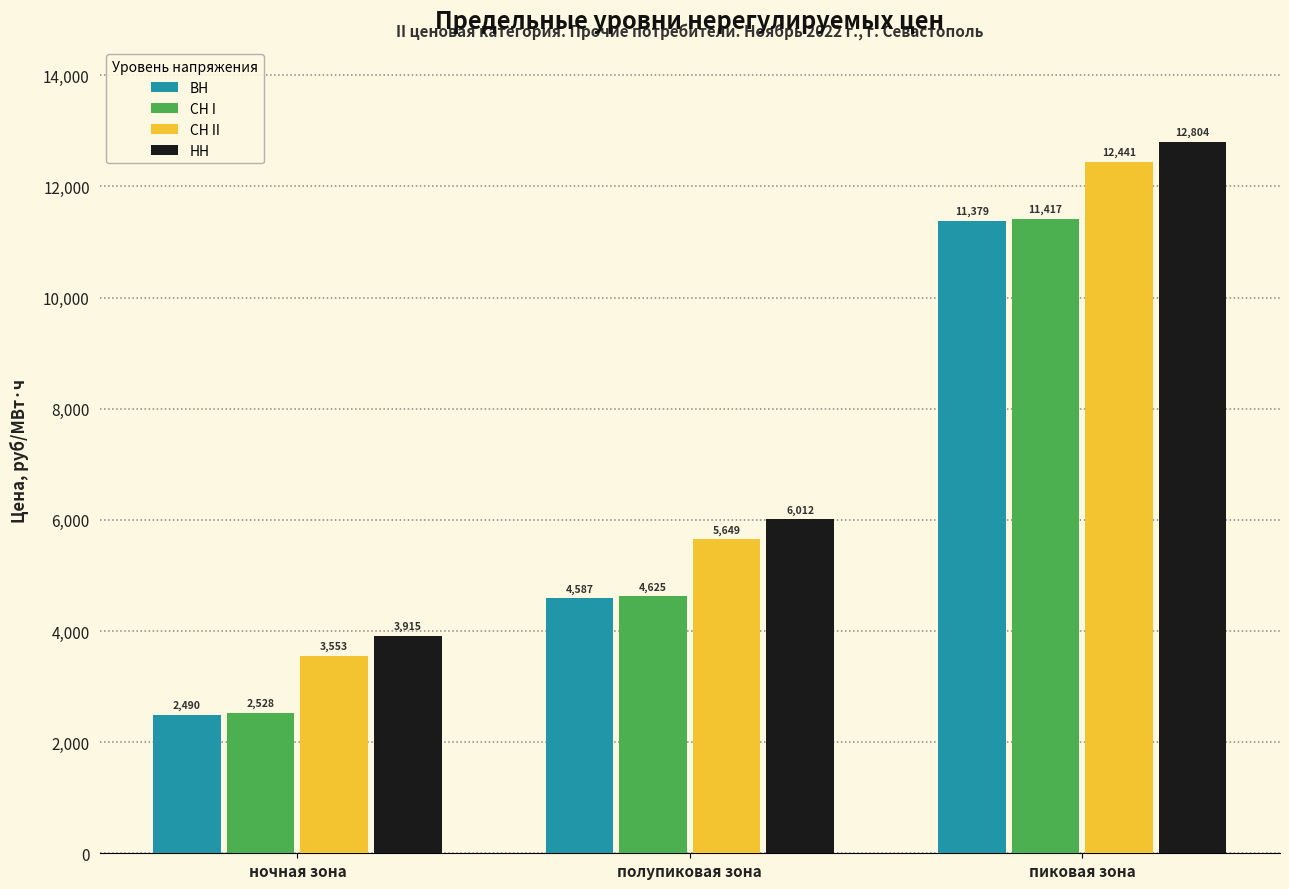

At пиковая зона, list the series in order from largest to smallest.

НН, СН II, СН I, ВН